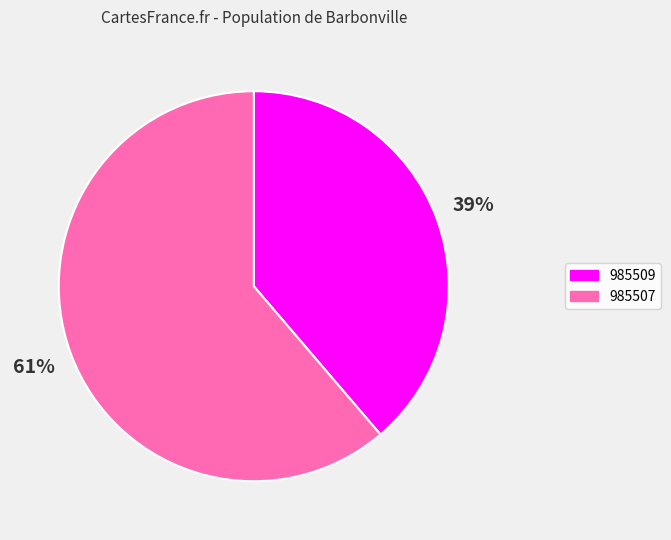

Which category has the biggest portion of the pie?

985507